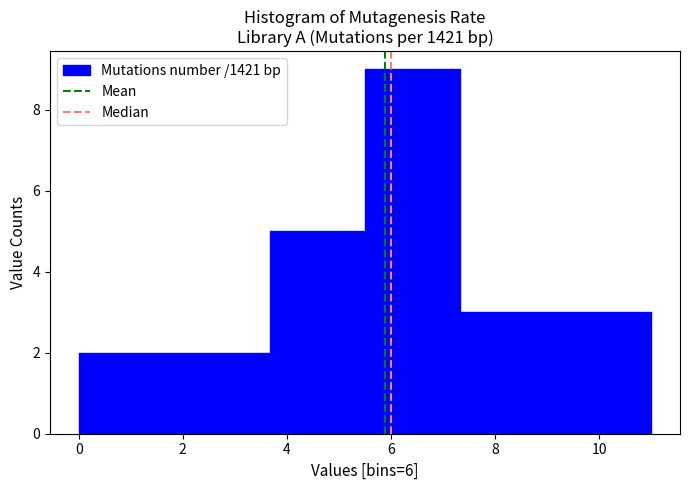

Reading left to right, list every bar in this chart as the range it spans on the x-axis followed by its height. Neither the bar edges nor the heights are printed on the chart, so give them approximately, as read against the axes.

0.0 to 1.8: 2
1.8 to 3.6: 2
3.6 to 5.6: 5
5.6 to 7.4: 9
7.4 to 9.2: 3
9.2 to 11.0: 3